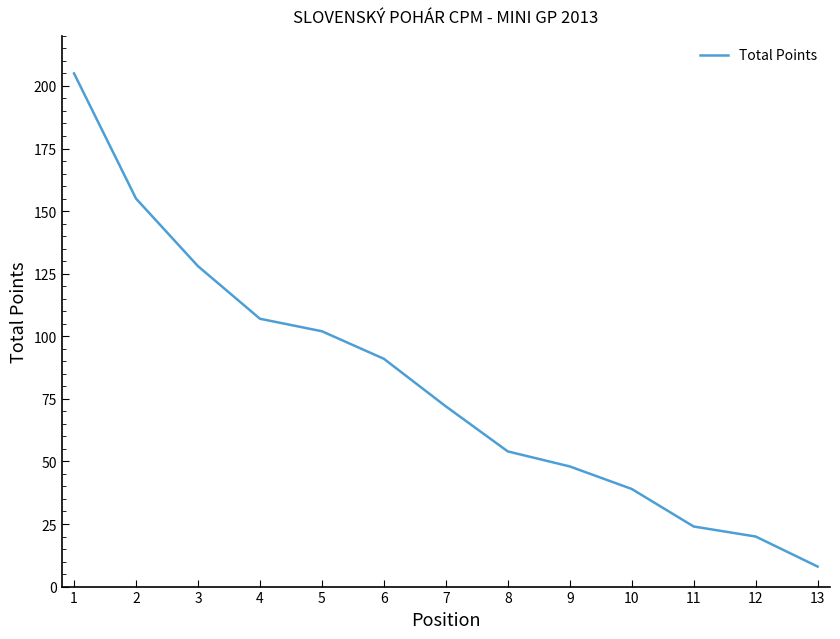

How many lines are shown in the chart?

1